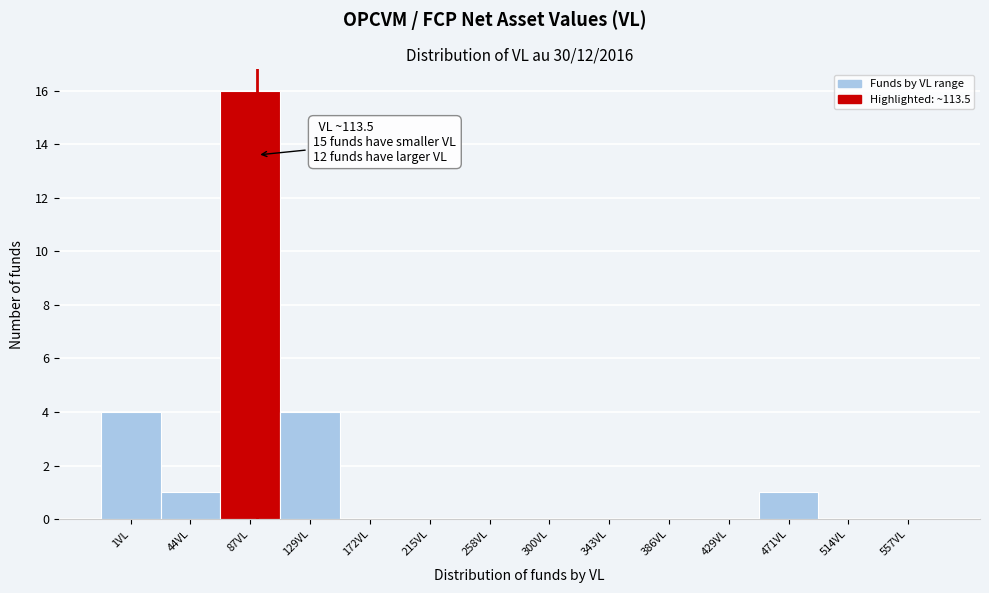

Reading left to right, what are all the values shown in this chart?

1VL=4	44VL=1	87VL=16	129VL=4	172VL=0	215VL=0	258VL=0	300VL=0	343VL=0	386VL=0	429VL=0	471VL=1	514VL=0	557VL=0